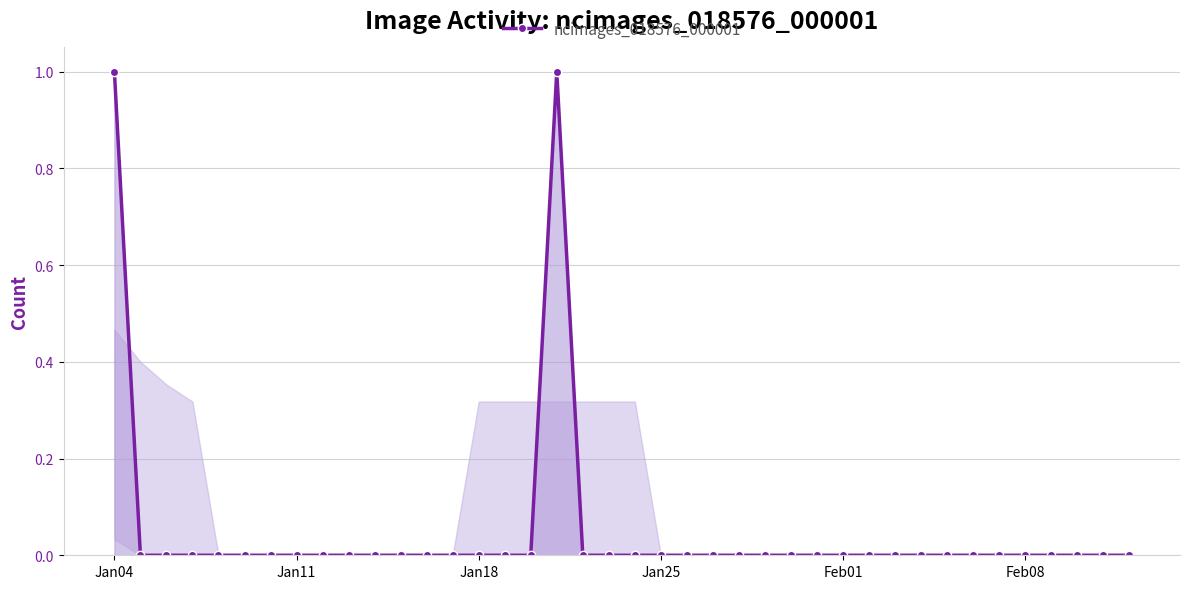

True or false: the data has more than 0 interior local peaks.

True